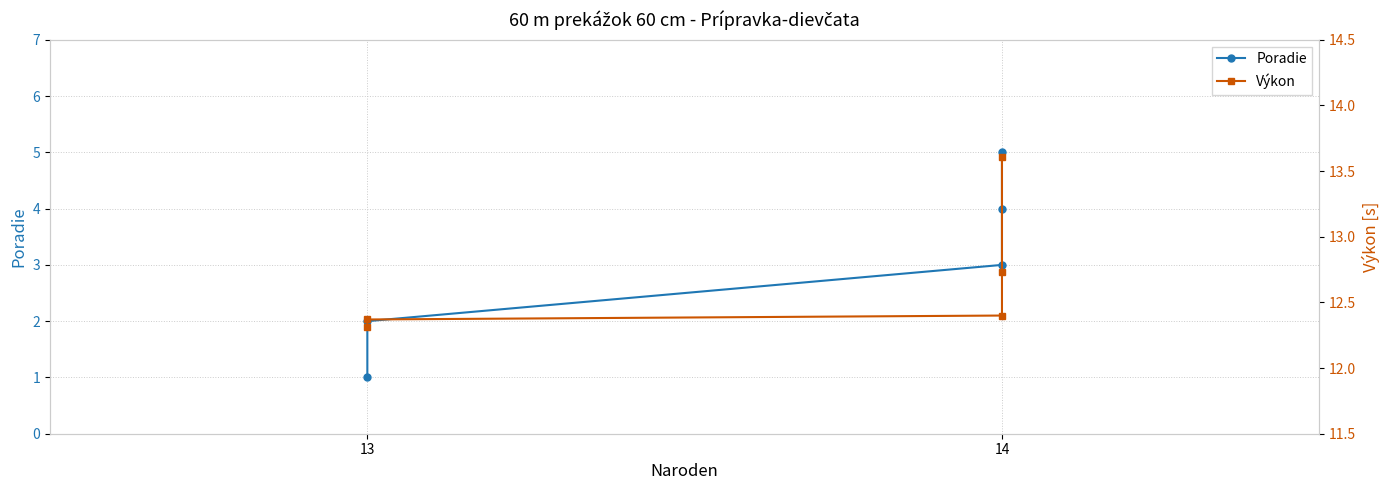

True or false: Výkon and Poradie cross at least once.

False